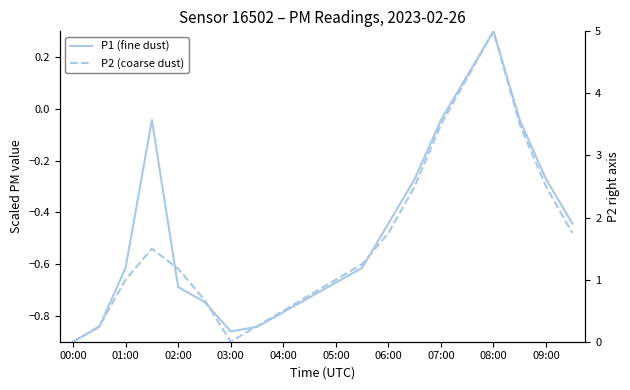

Which series has the widest spread of values?

P1 (fine dust)